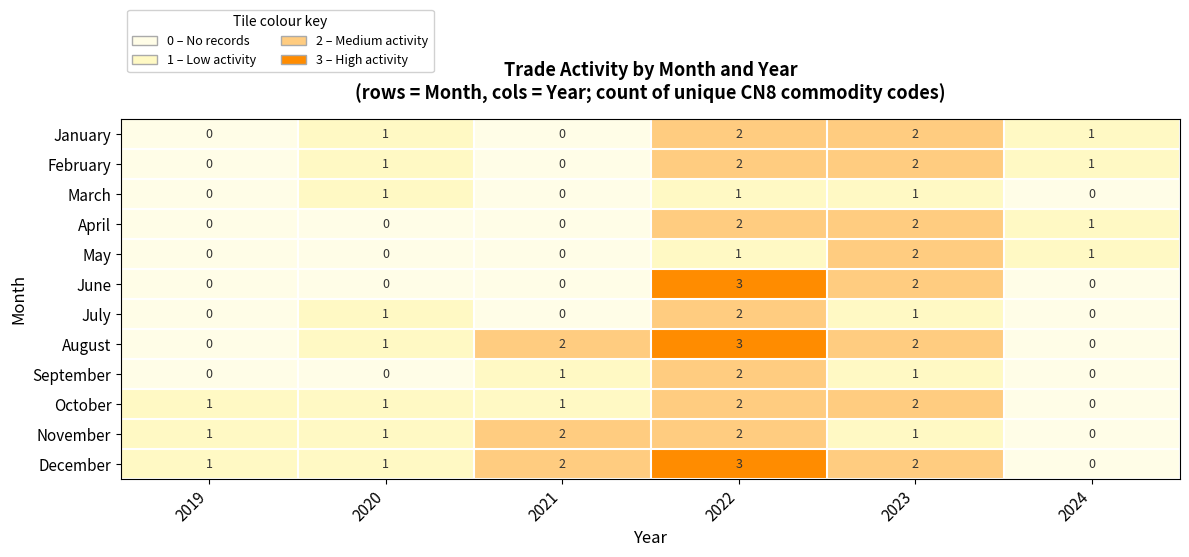

How many July values are between 0 and 1?

5